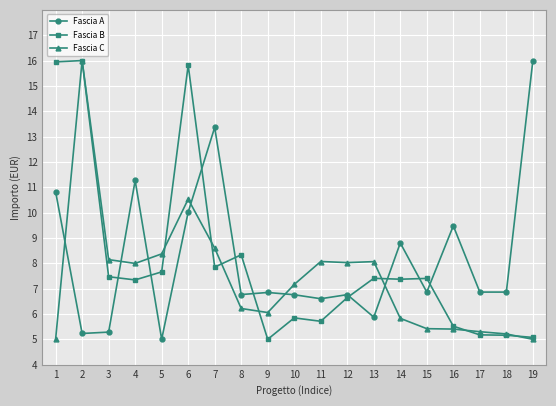

What value does the Fascia C series have at 12?

8.0